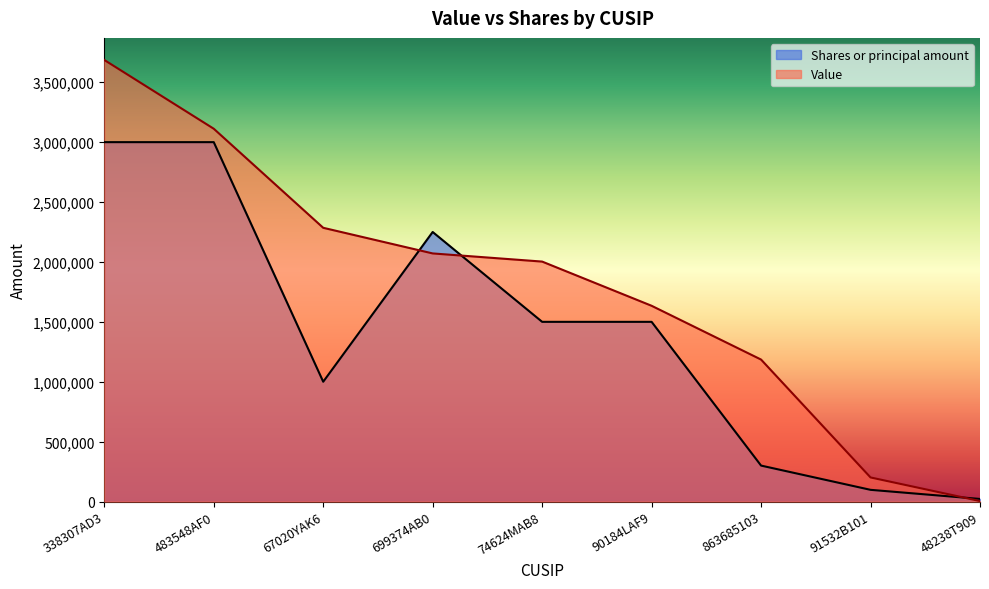

What is the value of the Shares or principal amount point at the 8th from the left?

97623